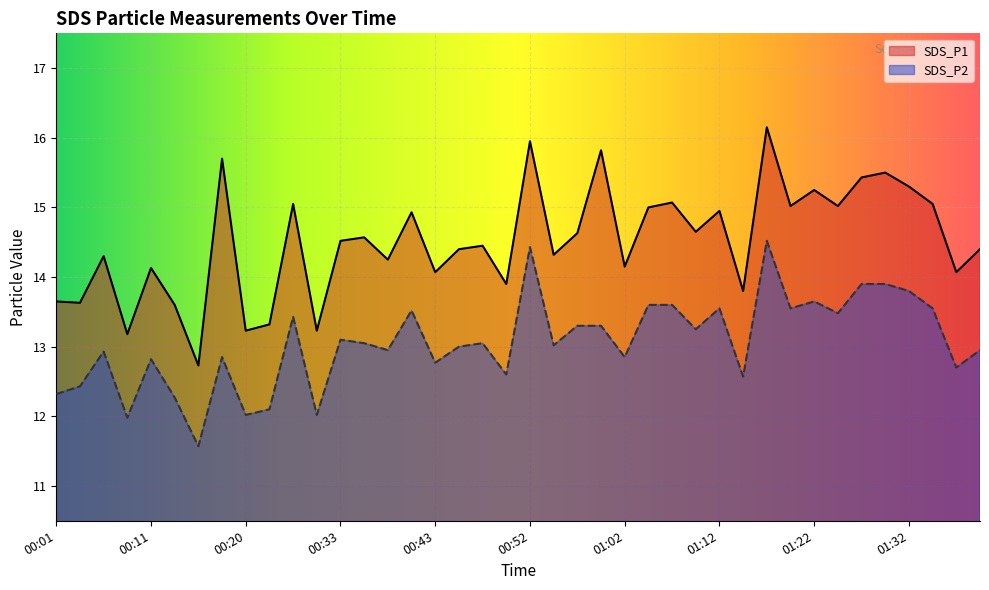

How many interior local valleys does the SDS_P2 series have?

14